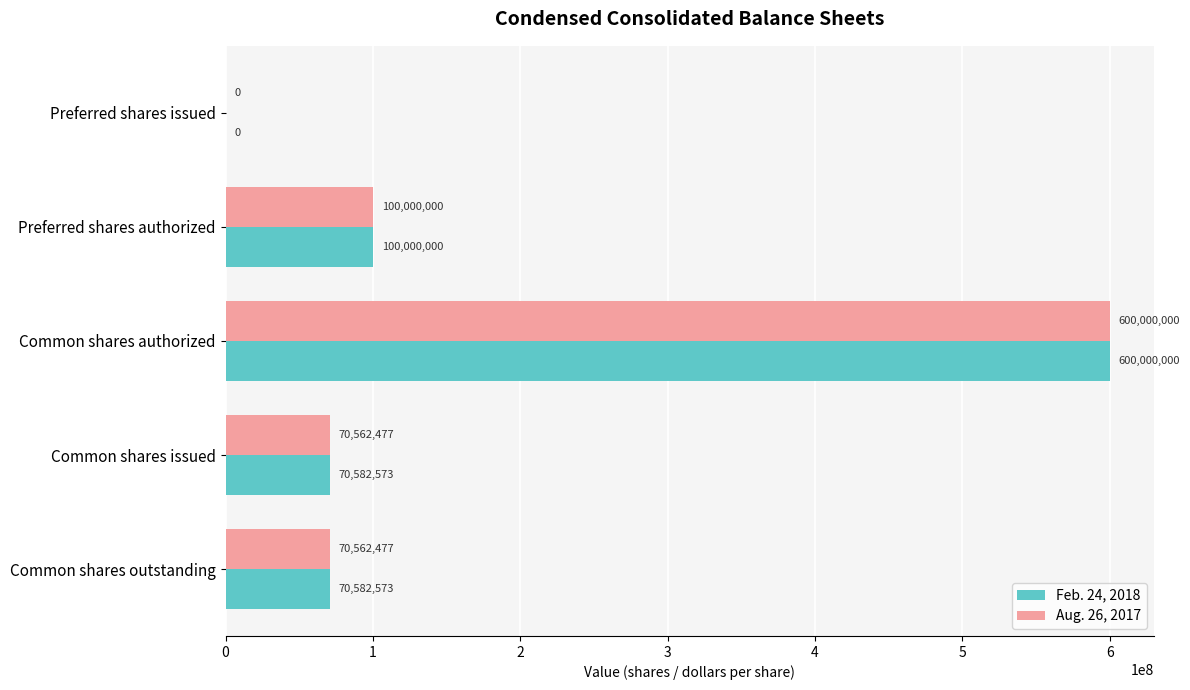

How many values in Aug. 26, 2017 are above zero?

4